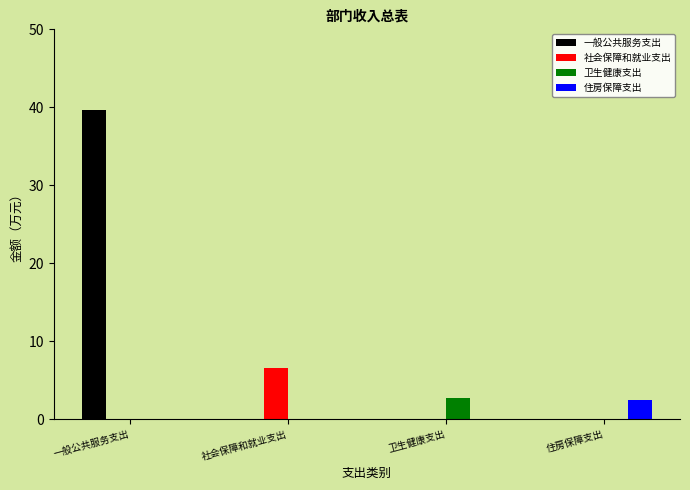

Reading left to right, extract all data points from this chart.

一般公共服务支出: 一般公共服务支出=39.6	社会保障和就业支出=0.0	卫生健康支出=0.0	住房保障支出=0.0
社会保障和就业支出: 一般公共服务支出=0.0	社会保障和就业支出=6.6	卫生健康支出=0.0	住房保障支出=0.0
卫生健康支出: 一般公共服务支出=0.0	社会保障和就业支出=0.0	卫生健康支出=2.7	住房保障支出=0.0
住房保障支出: 一般公共服务支出=0.0	社会保障和就业支出=0.0	卫生健康支出=0.0	住房保障支出=2.5